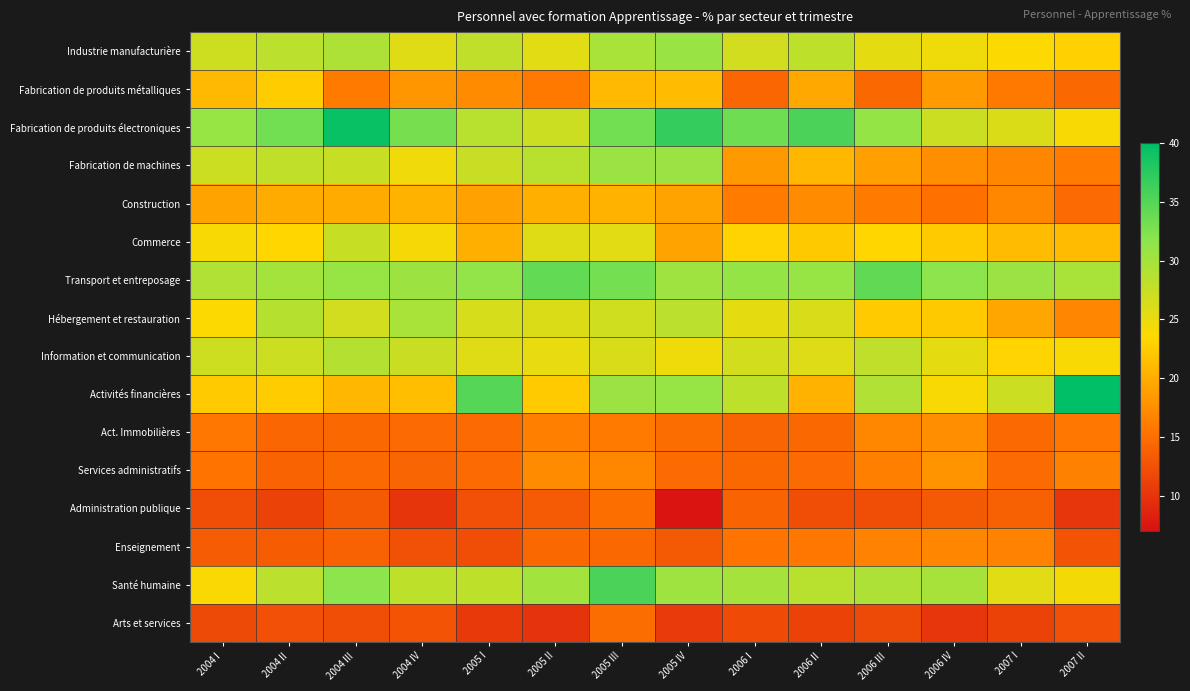

Which category has the lowest value across all series?

2005 IV